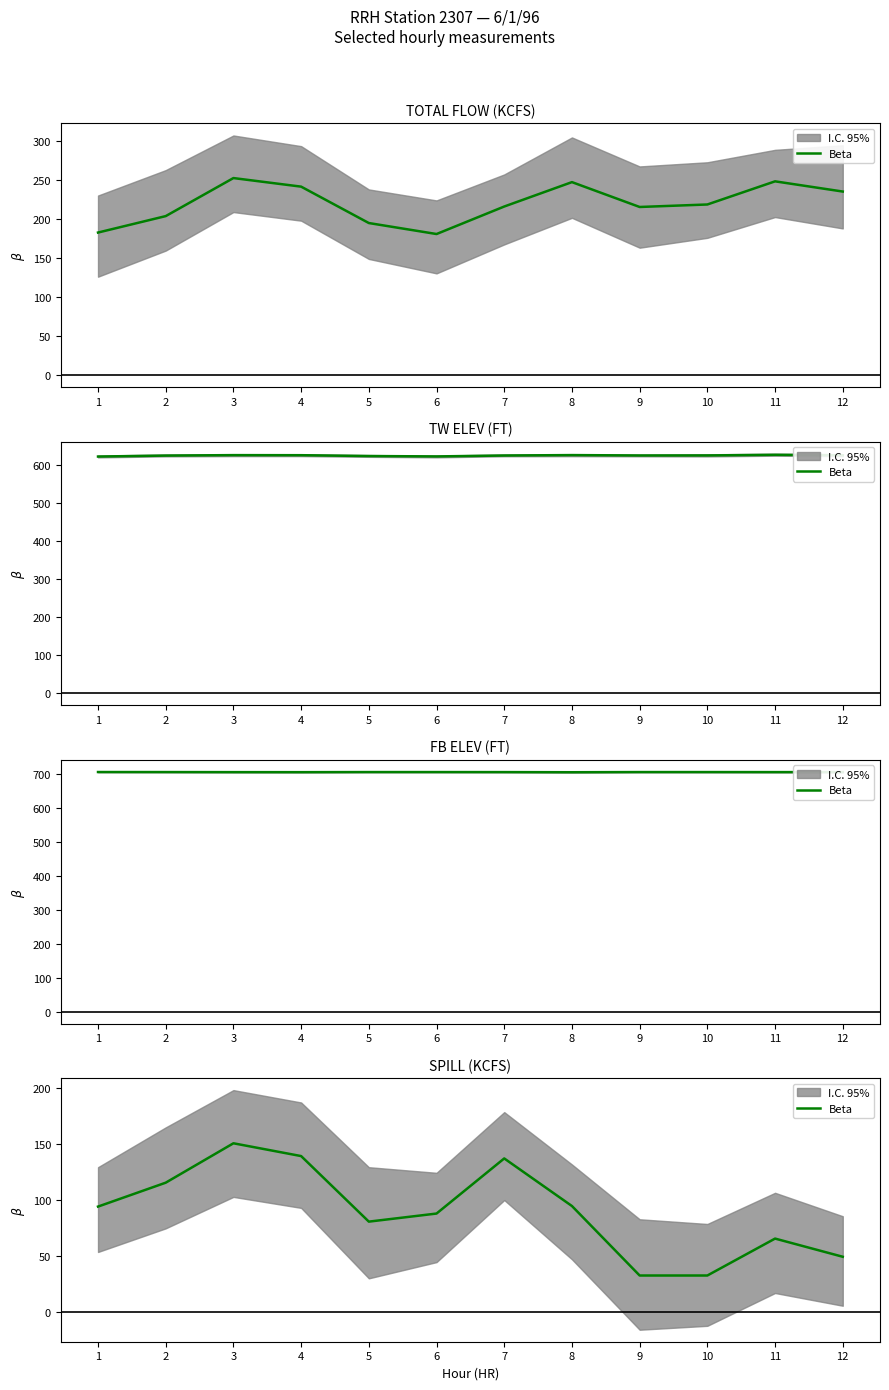

How many points are higher than both their immediate neighbors (excluding endpoints)?

3